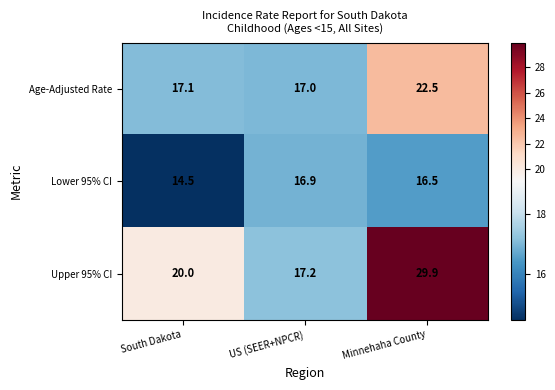

Where does the Lower 95% CI series first go above 16?

US (SEER+NPCR)